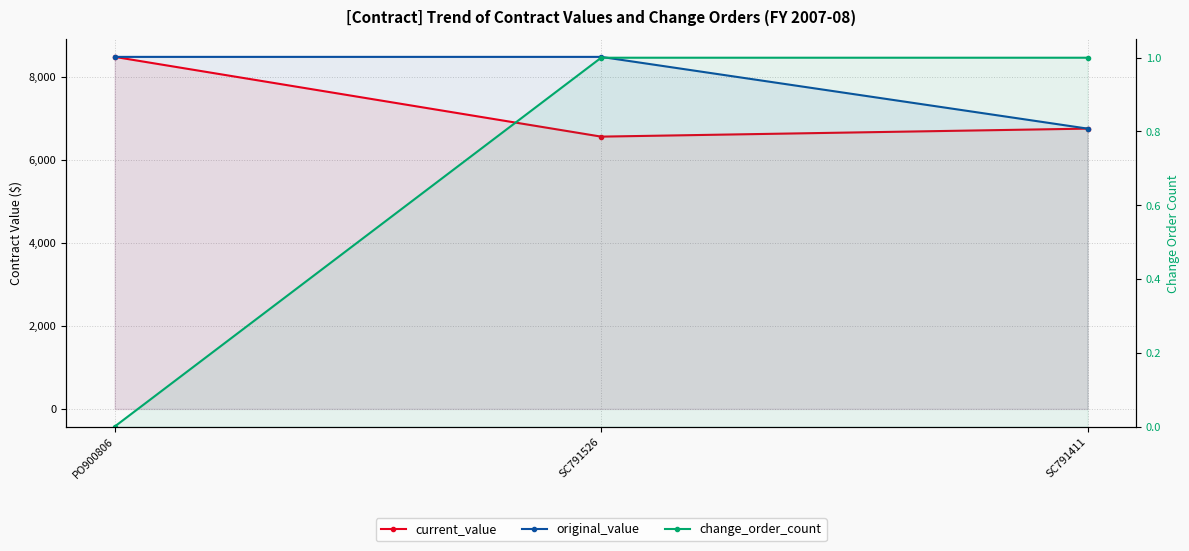

Where is original_value nearest to the value 7613?

SC791411